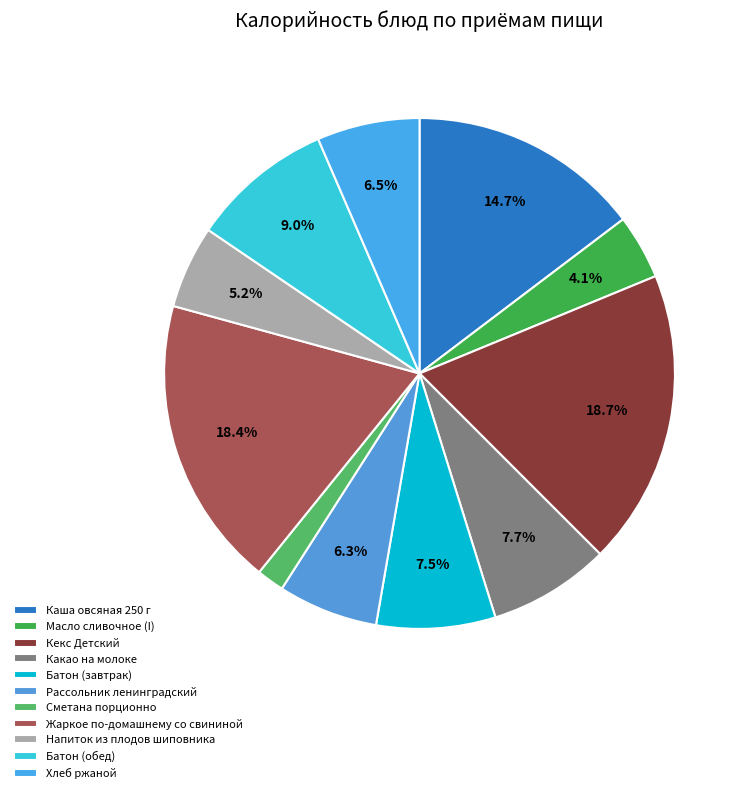

Count the number of slices in the pie.

11